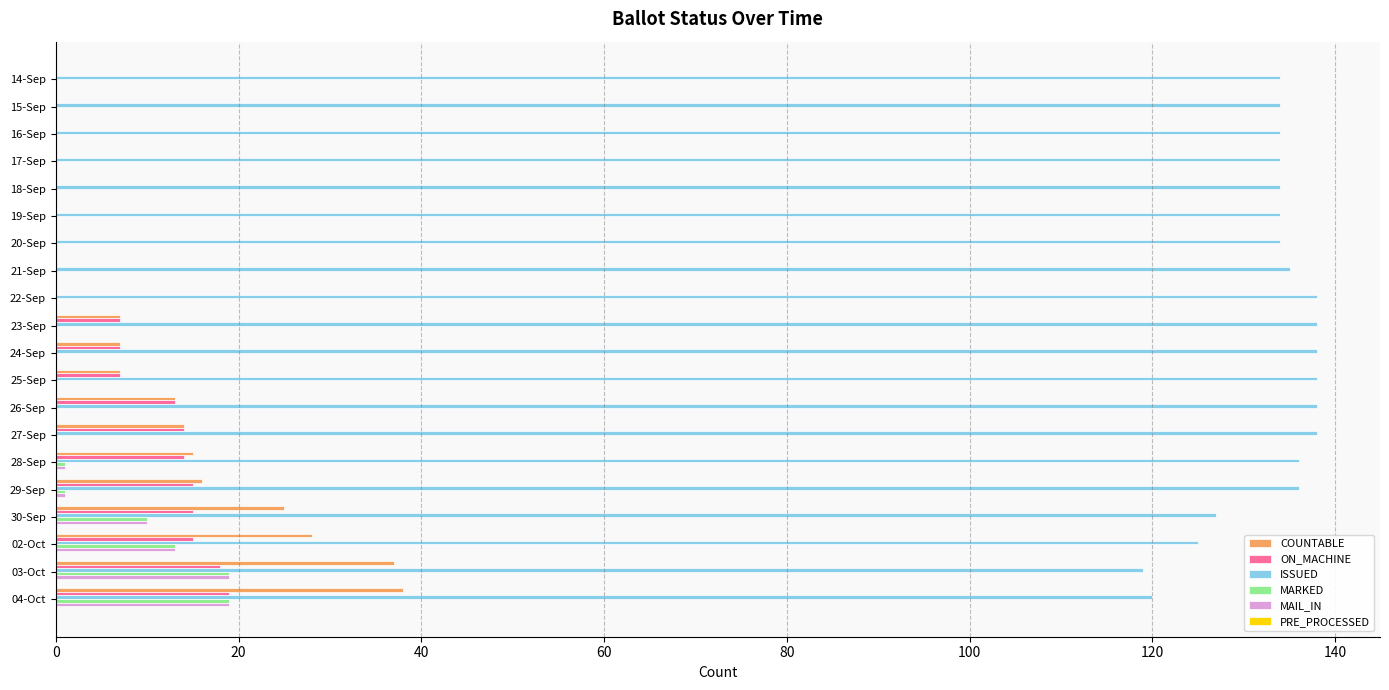

What is the sum of all ON_MACHINE values?

144